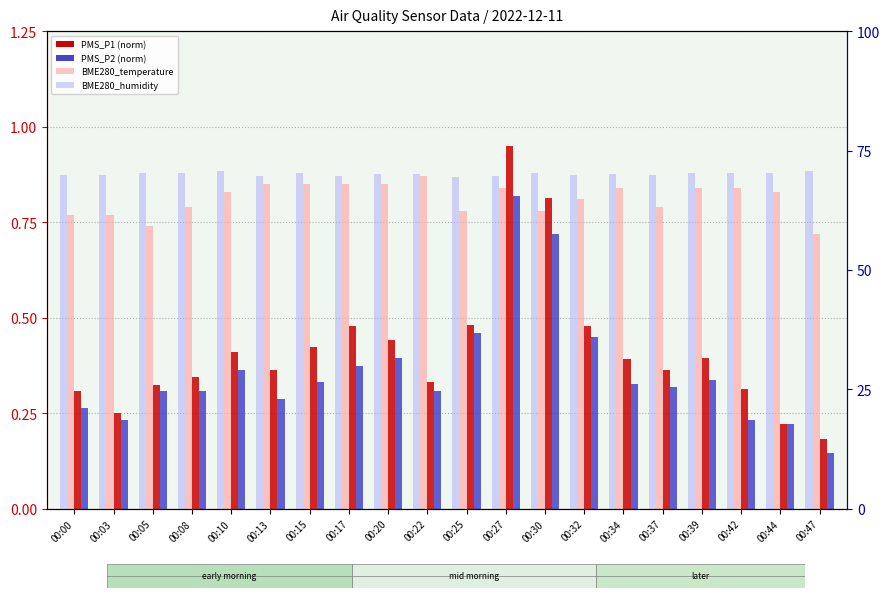

How many bars are there in total?

80